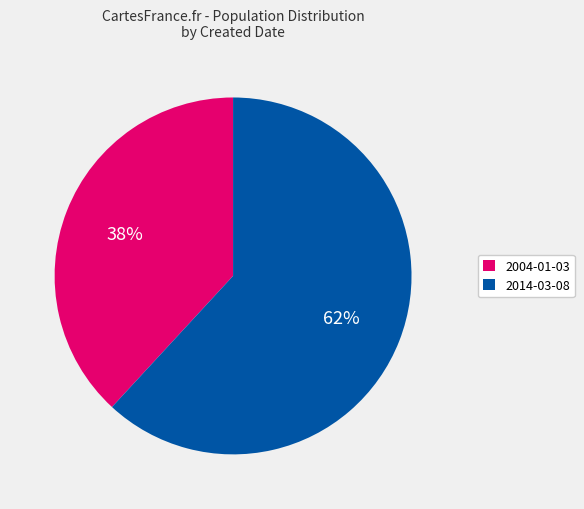

Does any single category account for the majority?

Yes